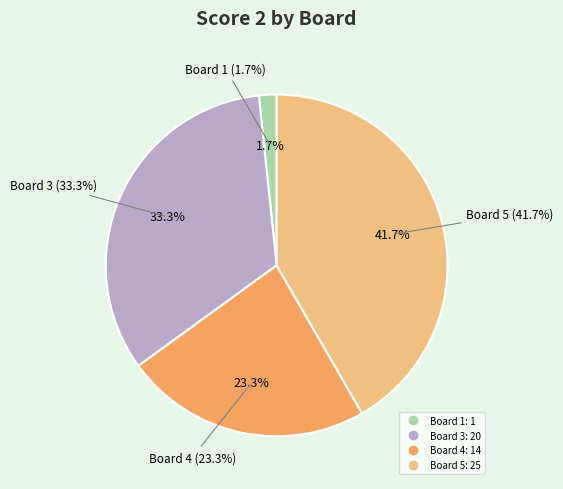

Combined, what portion of the pie is Board 1 and Board 3?

35.0%